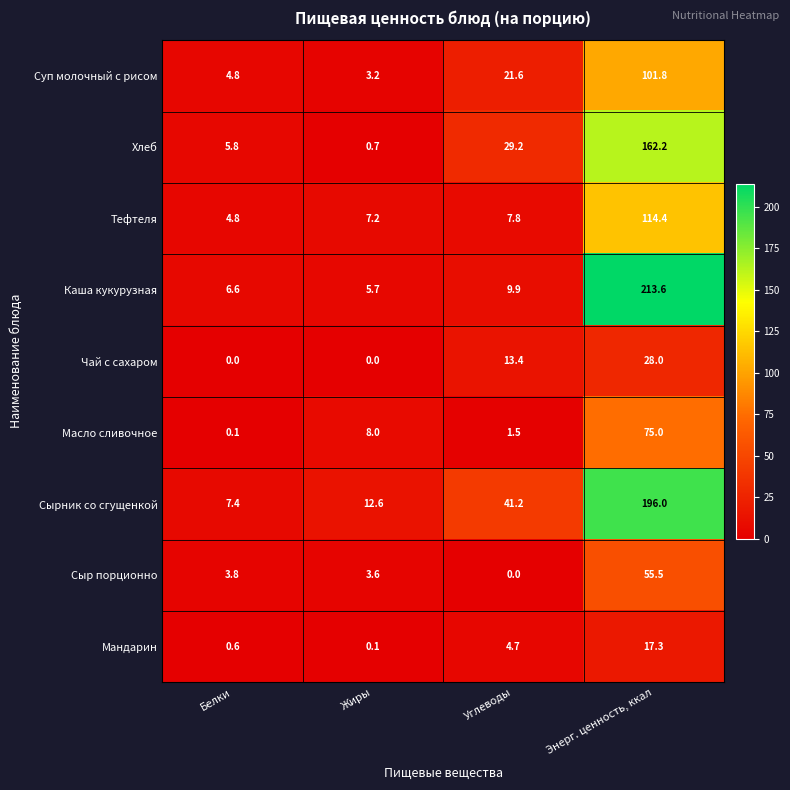

How many data points does each series have?

4